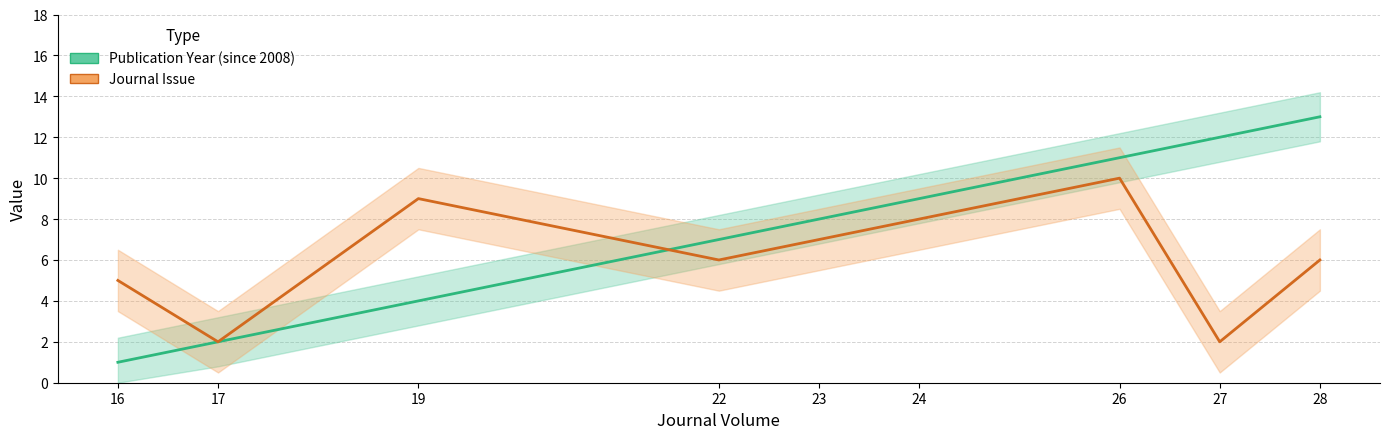

At which category does the chart reach its peak across all series?

28